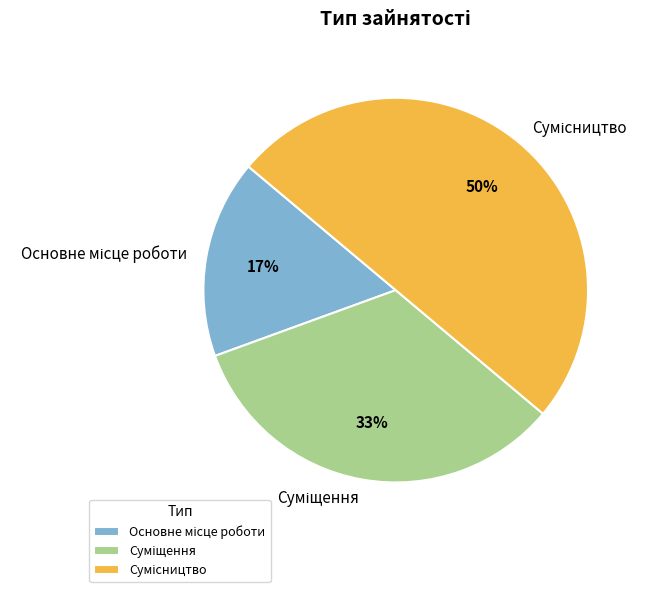

To the nearest percent, what is the average slice percentage?

33%